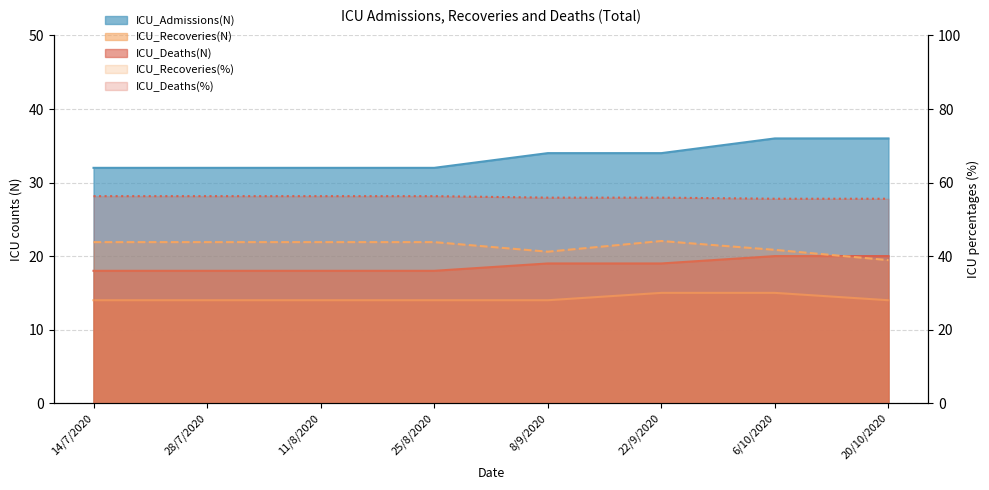

Rank the series by their maximum value, from lowest to highest.

ICU_Recoveries(N), ICU_Deaths(N), ICU_Admissions(N), ICU_Recoveries(%), ICU_Deaths(%)